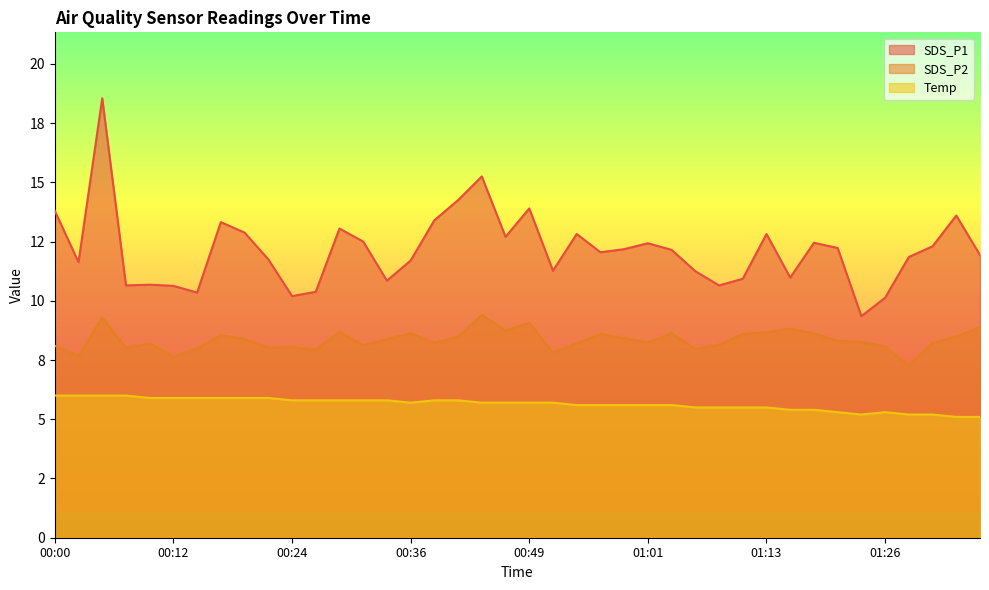

Reading left to right, transcribe all the data shown in this chart.

SDS_P1: 00:00=13.8	00:02=11.6	00:05=18.6	00:07=10.7	00:10=10.7	00:12=10.6	00:14=10.3	00:17=13.3	00:19=12.9	00:22=11.8	00:24=10.2	00:27=10.4	00:29=13.1	00:31=12.5	00:34=10.8	00:36=11.7	00:39=13.4	00:41=14.2	00:44=15.2	00:46=12.7	00:49=13.9	00:51=11.3	00:54=12.8	00:56=12.1	00:59=12.2	01:01=12.4	01:04=12.2	01:06=11.2	01:09=10.7	01:11=10.9	01:13=12.8	01:16=11.0	01:18=12.4	01:21=12.2	01:23=9.3	01:26=10.1	01:28=11.8	01:31=12.3	01:33=13.6	01:36=11.9
SDS_P2: 00:00=8.1	00:02=7.7	00:05=9.3	00:07=8.0	00:10=8.2	00:12=7.7	00:14=8.0	00:17=8.6	00:19=8.4	00:22=8.0	00:24=8.1	00:27=7.9	00:29=8.7	00:31=8.1	00:34=8.4	00:36=8.6	00:39=8.2	00:41=8.5	00:44=9.4	00:46=8.8	00:49=9.1	00:51=7.8	00:54=8.2	00:56=8.6	00:59=8.4	01:01=8.2	01:04=8.6	01:06=8.0	01:09=8.2	01:11=8.6	01:13=8.7	01:16=8.8	01:18=8.6	01:21=8.3	01:23=8.3	01:26=8.1	01:28=7.3	01:31=8.2	01:33=8.5	01:36=8.9
Temp: 00:00=6.0	00:02=6.0	00:05=6.0	00:07=6.0	00:10=5.9	00:12=5.9	00:14=5.9	00:17=5.9	00:19=5.9	00:22=5.9	00:24=5.8	00:27=5.8	00:29=5.8	00:31=5.8	00:34=5.8	00:36=5.7	00:39=5.8	00:41=5.8	00:44=5.7	00:46=5.7	00:49=5.7	00:51=5.7	00:54=5.6	00:56=5.6	00:59=5.6	01:01=5.6	01:04=5.6	01:06=5.5	01:09=5.5	01:11=5.5	01:13=5.5	01:16=5.4	01:18=5.4	01:21=5.3	01:23=5.2	01:26=5.3	01:28=5.2	01:31=5.2	01:33=5.1	01:36=5.1